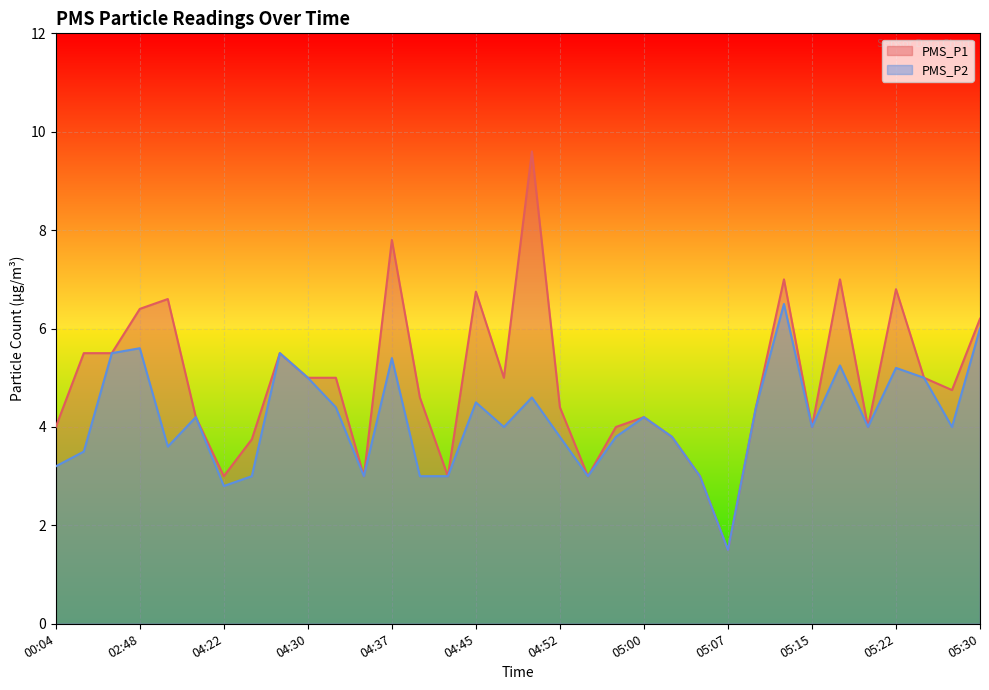

At which category does the chart reach its peak across all series?

04:50